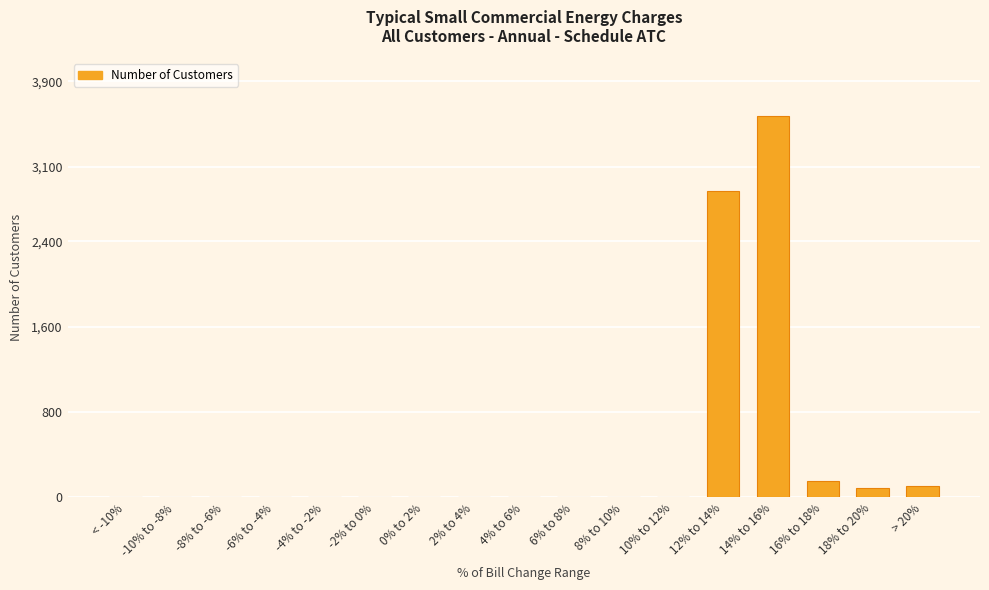

Are the bars horizontal?

No